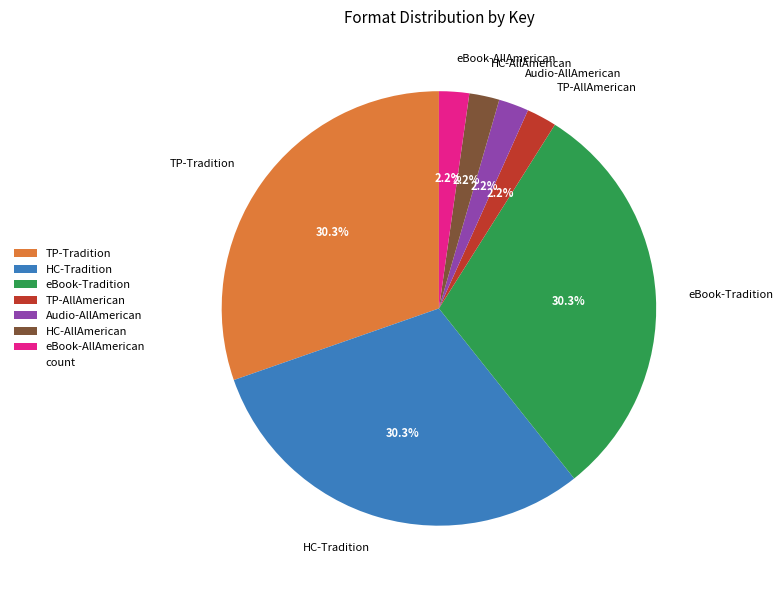

Do Audio-AllAmerican and TP-AllAmerican together represent more than half of the pie?

No